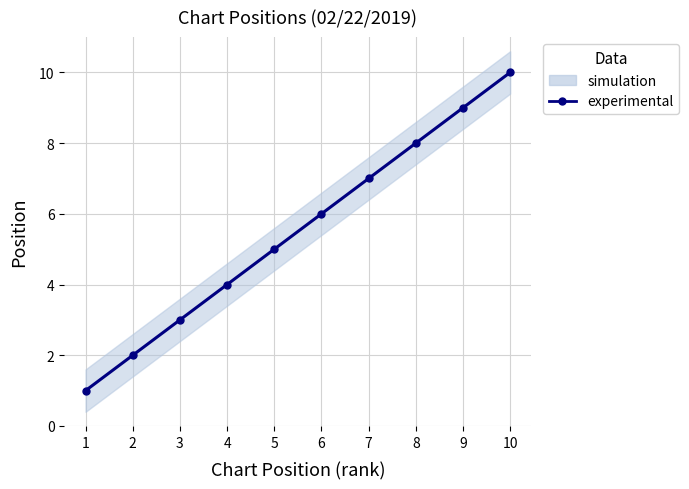

How many values are below 6?

5